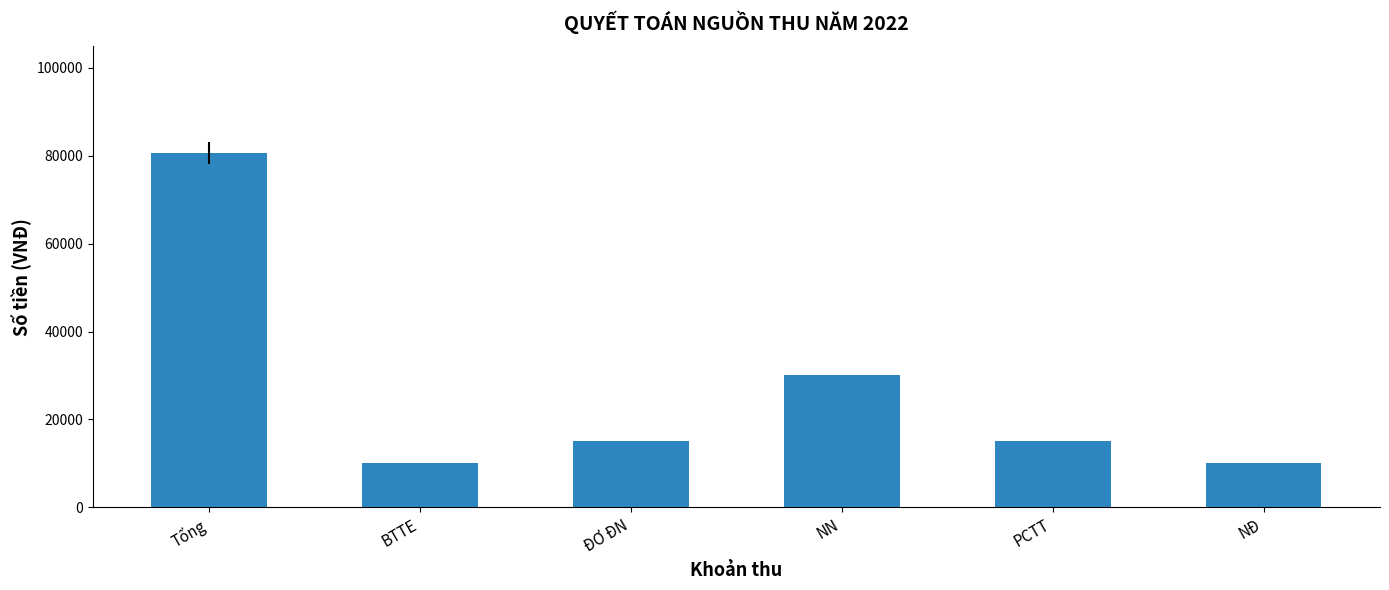

Read the value at Tổng.

80666.7